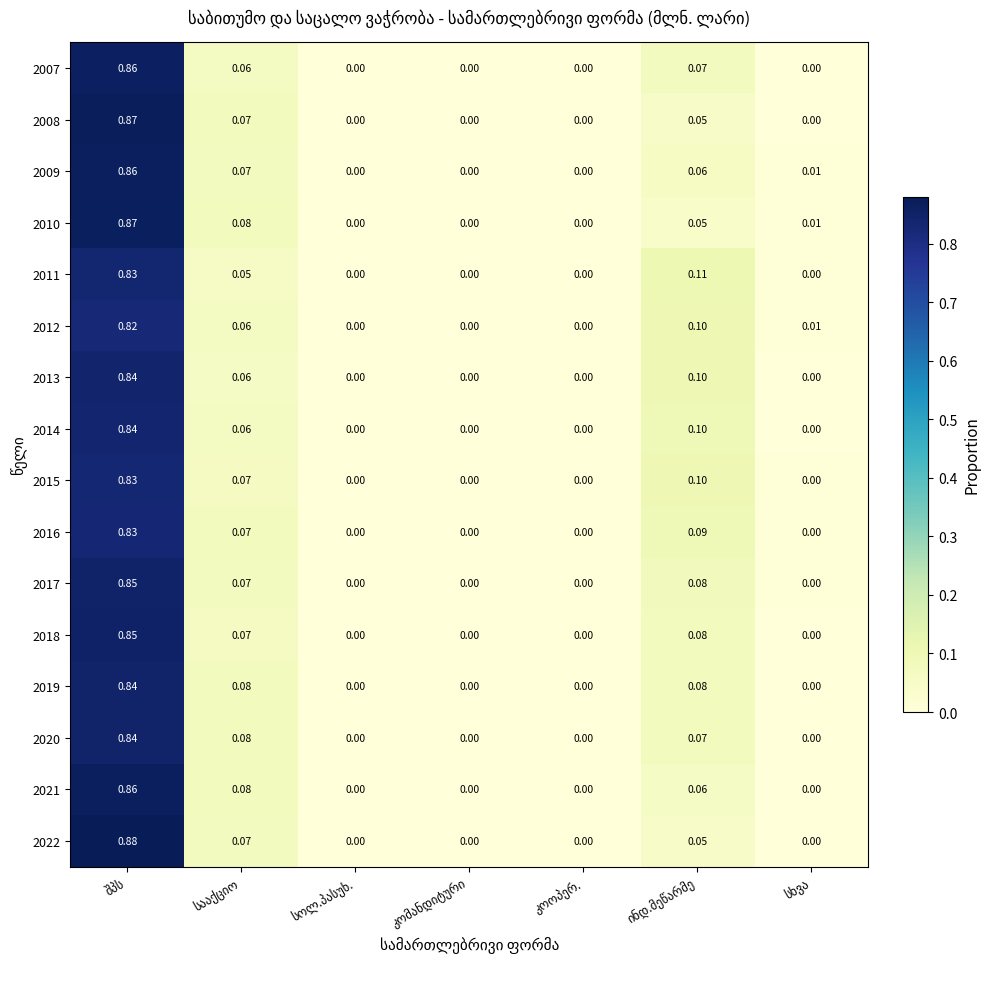

At სხვა, list the series in order from largest to smallest.

2012, 2010, 2009, 2016, 2015, 2011, 2017, 2007, 2014, 2019, 2018, 2013, 2020, 2021, 2022, 2008